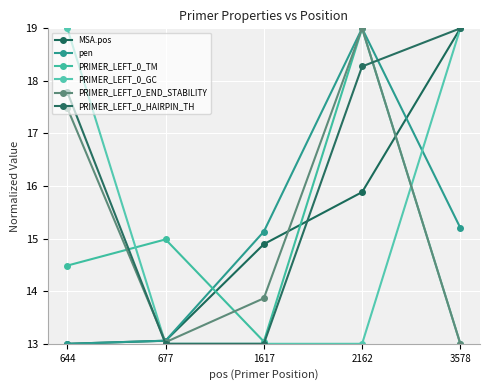

The value of pen at 2162 is 19.0. True or false?

True